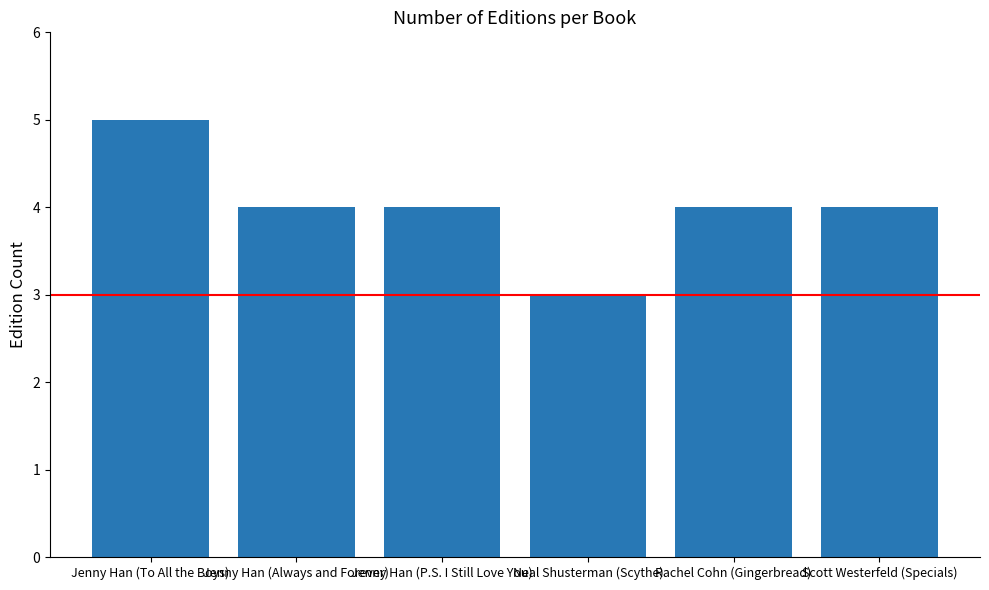

Reading left to right, what are all the values shown in this chart?

Jenny Han (To All the Boys)=5	Jenny Han (Always and Forever)=4	Jenny Han (P.S. I Still Love You)=4	Neal Shusterman (Scythe)=3	Rachel Cohn (Gingerbread)=4	Scott Westerfeld (Specials)=4